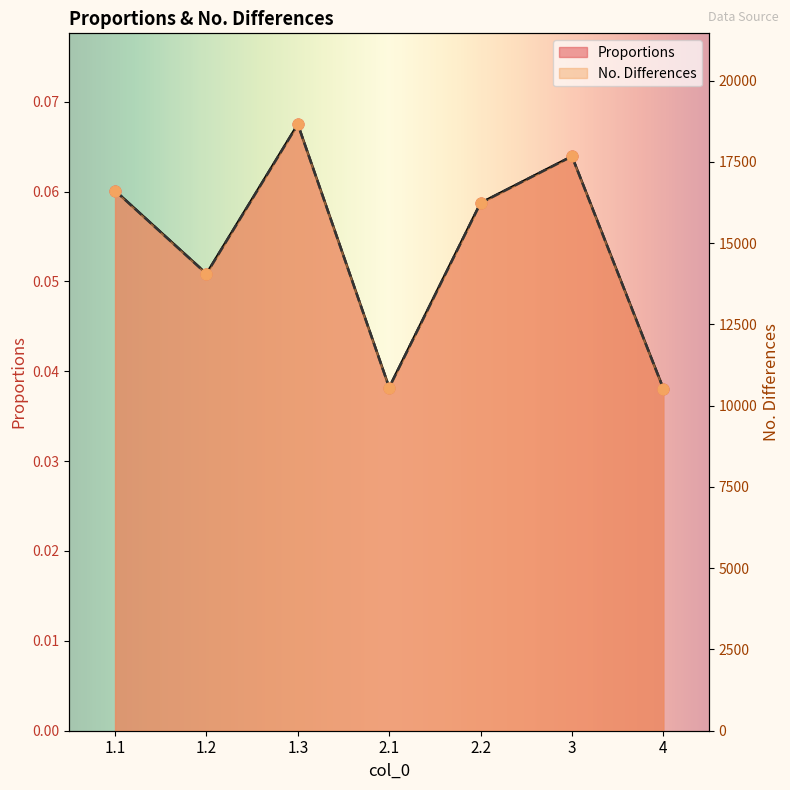

Which series reaches the maximum Y coordinate?

Proportions